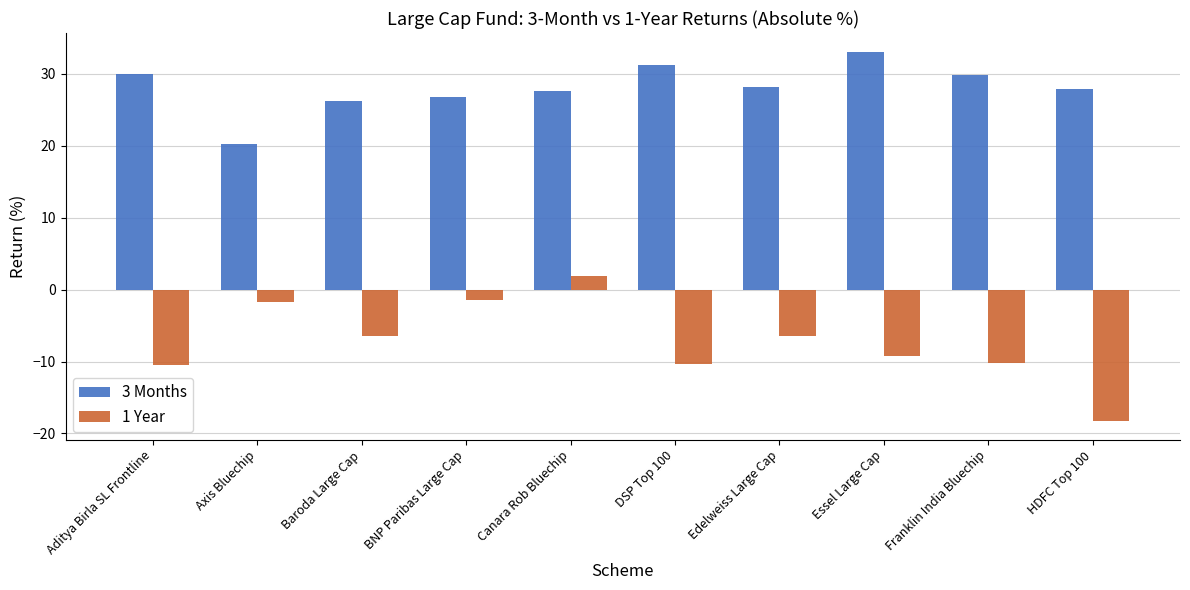

Between Canara Rob Bluechip and Essel Large Cap, which series saw the biggest shift?

1 Year